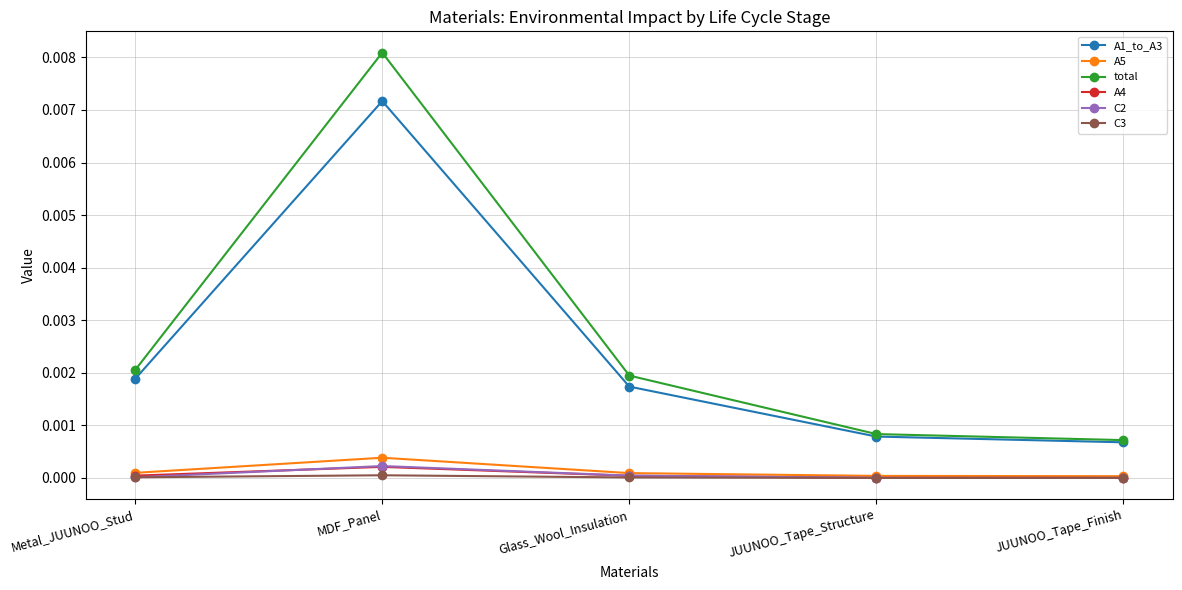

What is the label of the 3rd point from the left?

Glass_Wool_Insulation